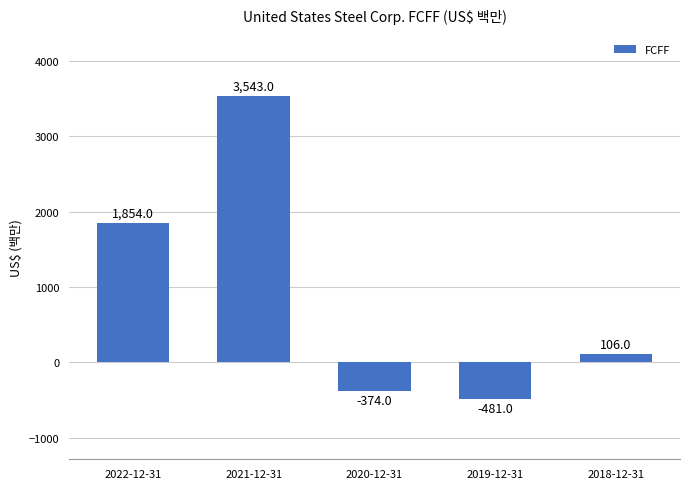

What is the difference between the values at 2021-12-31 and 2020-12-31?

3917